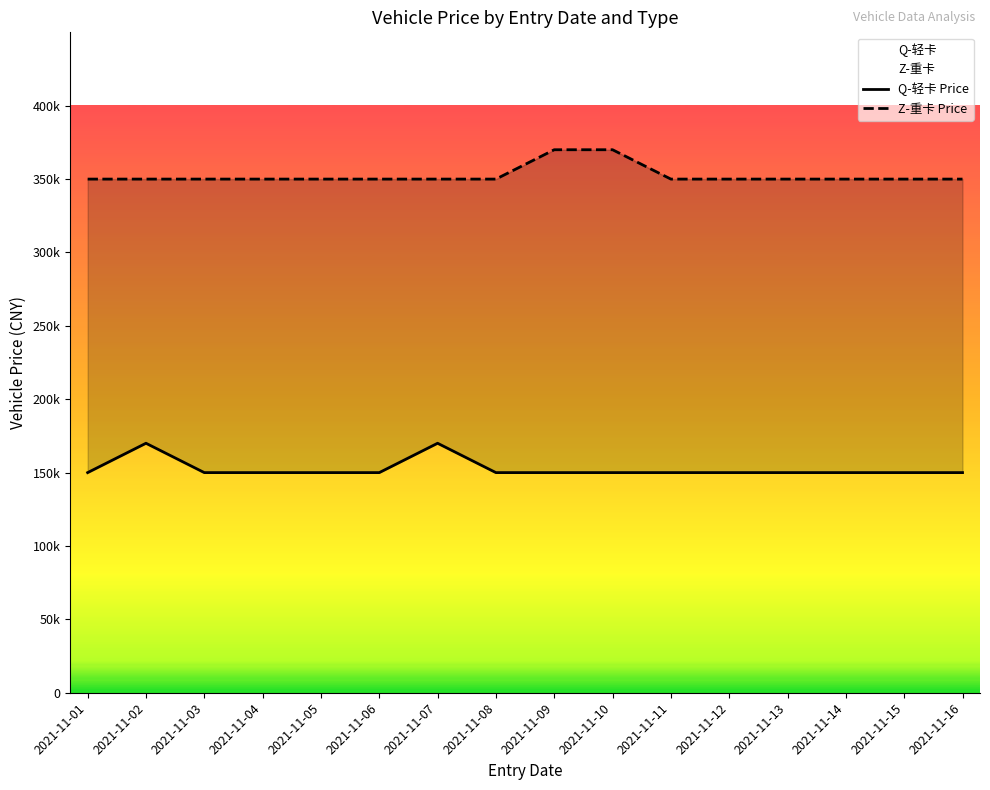

List the series in order of their overall mean, highest first.

Z-重卡 Price, Q-轻卡 Price